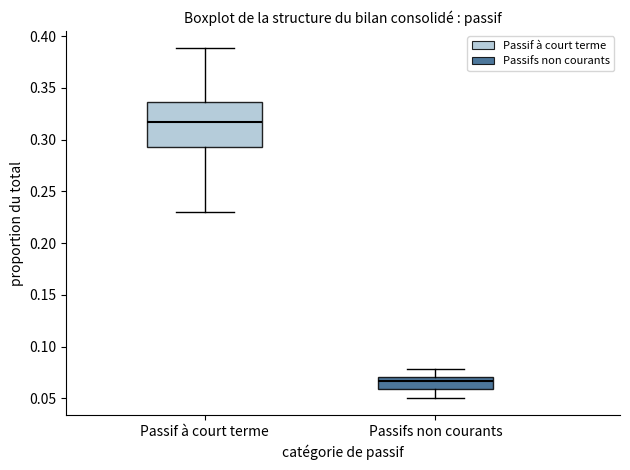

Where does the upper whisker of the box for Passif à court terme end on the y-axis? The values are not printed on the chart, so give them approximately, as read against the axis.

0.390